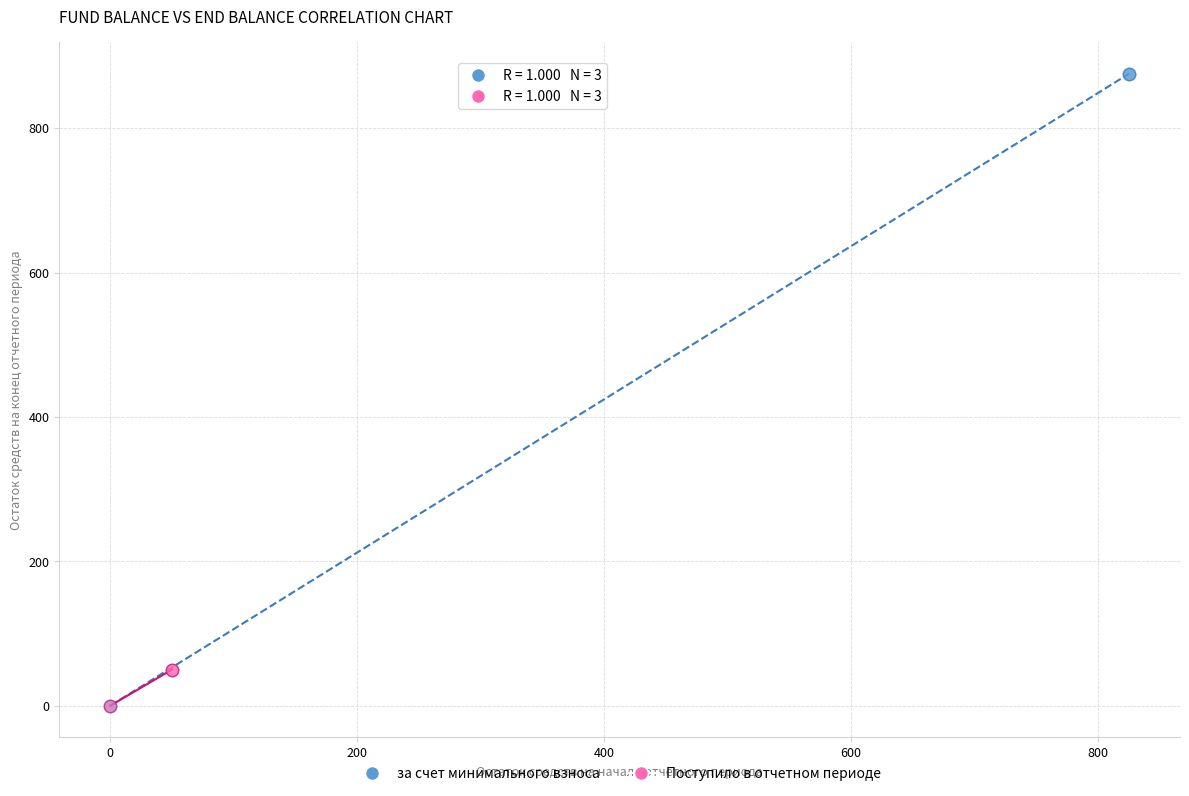

Which series reaches the maximum Y coordinate?

за счет минимального взноса